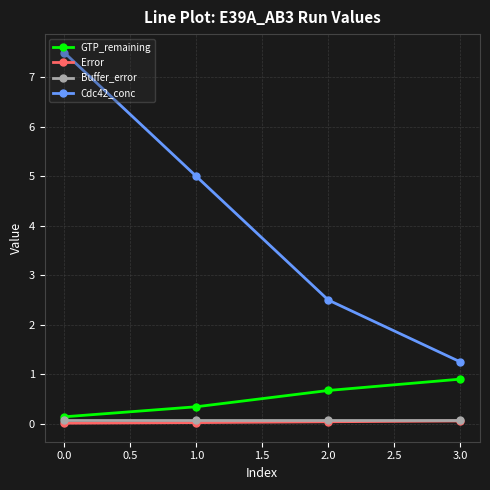

True or false: Cdc42_conc and GTP_remaining cross at least once.

False